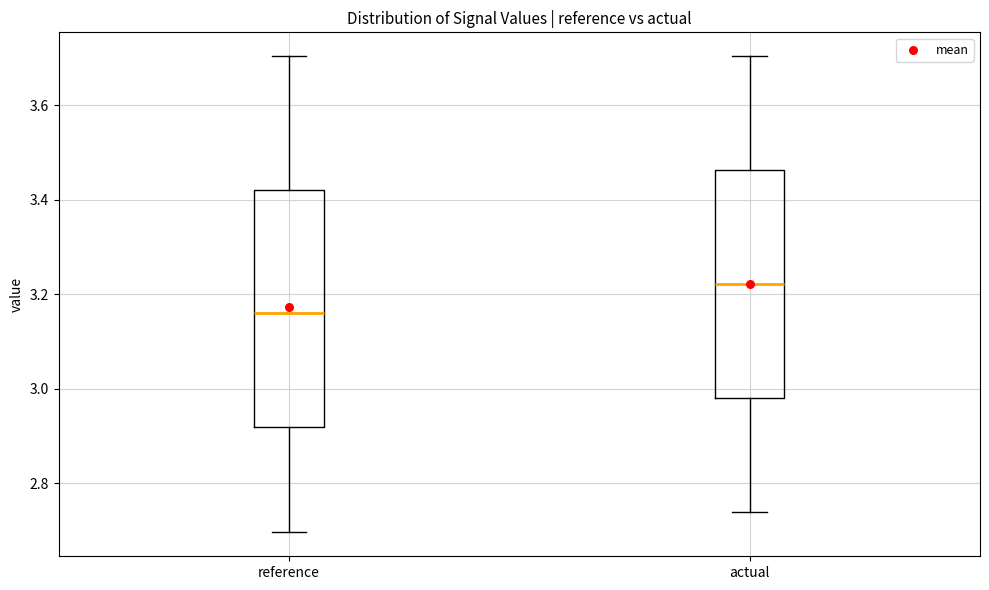

Which box's median line is the lowest?

reference